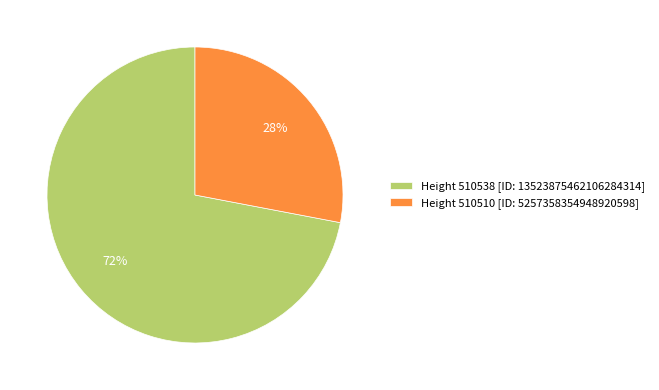

Is the sum of Height 510510 [ID: 5257358354948920598] and Height 510538 [ID: 13523875462106284314] greater than half?

Yes